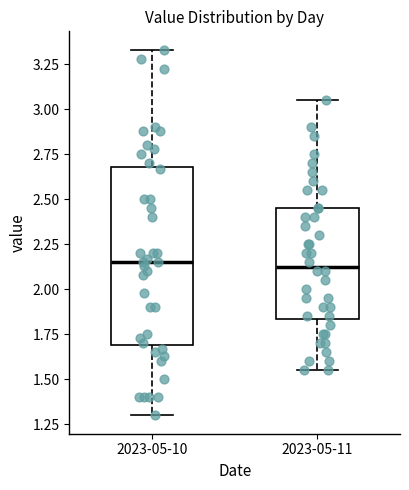

Reading left to right, read every box against the y-axis: the position of its median line, the range the box covers, and the ends of its whiskers. The values are not printed on the chart, so give them approximately, as read against the axis.

2023-05-10: median 2.15, box 1.70 to 2.70, whiskers 1.30 to 3.35
2023-05-11: median 2.15, box 1.85 to 2.45, whiskers 1.55 to 3.05